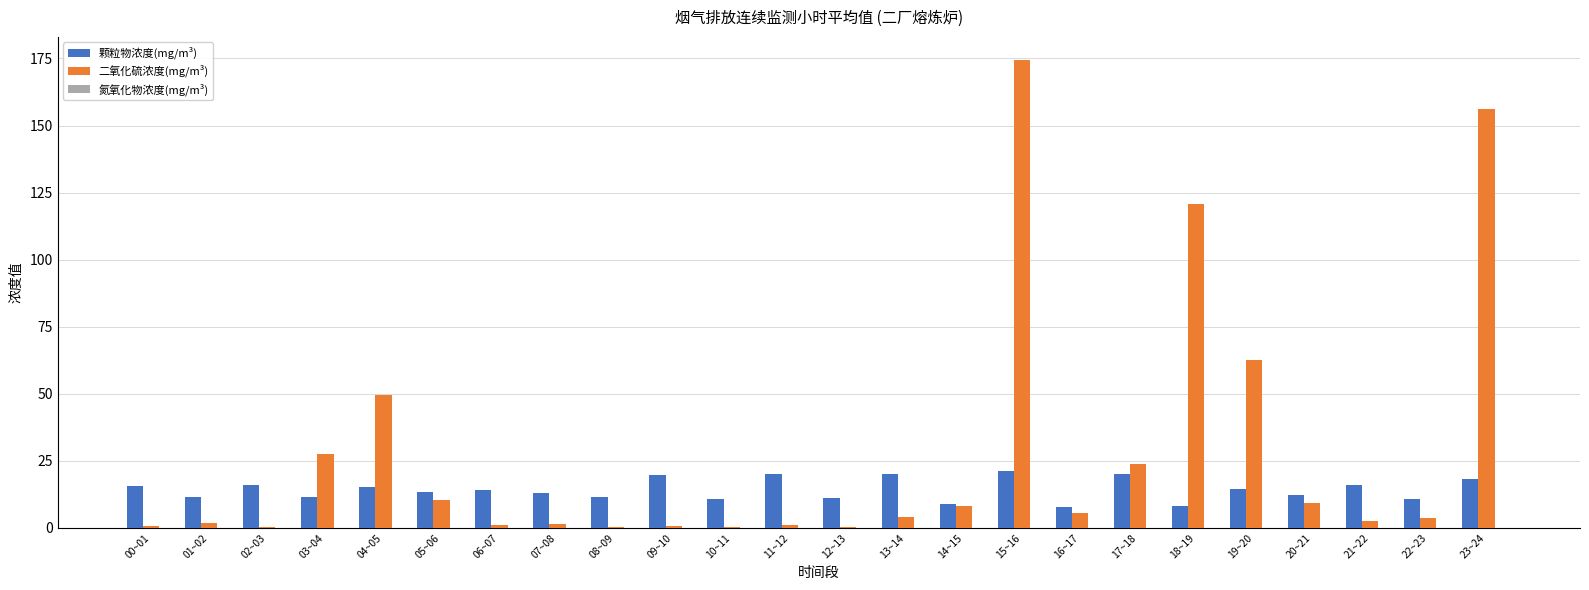

Which label corresponds to the largest value in the chart?

15~16